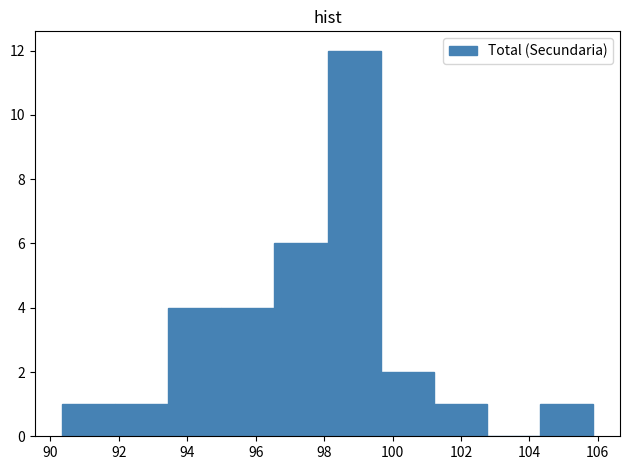

Reading left to right, list every bar in this chart as the range it spans on the x-axis followed by its height. Neither the bar edges nor the heights are printed on the chart, so give them approximately, as read against the axes.

90.4 to 91.8: 1
91.8 to 93.4: 1
93.4 to 95.0: 4
95.0 to 96.6: 4
96.6 to 98.2: 6
98.2 to 99.6: 12
99.6 to 101.2: 2
101.2 to 102.8: 1
102.8 to 104.4: 0
104.4 to 105.8: 1